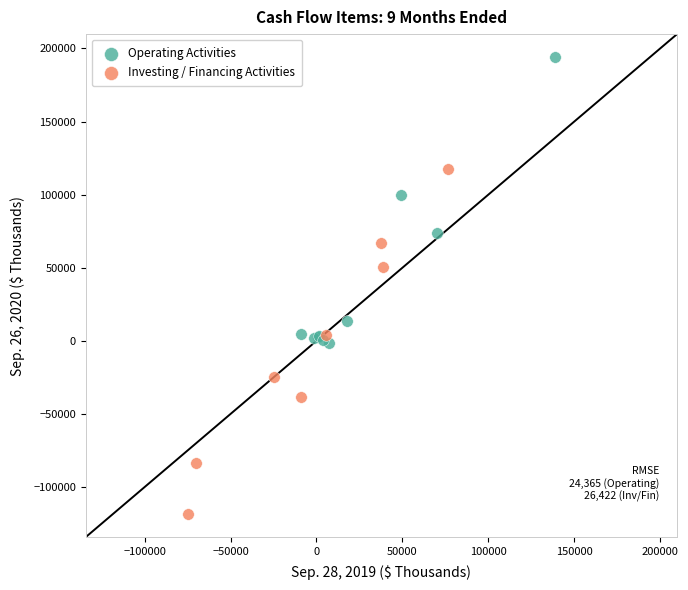

Which series contains the lowest Y value?

Investing / Financing Activities